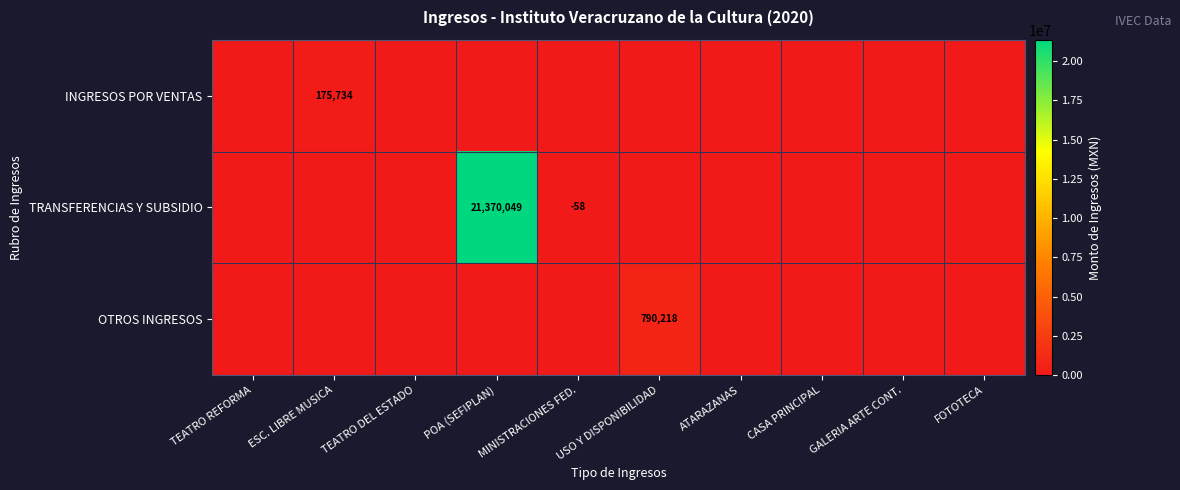

What is the sum of the OTROS INGRESOS values at POA (SEFIPLAN) and USO Y DISPONIBILIDAD?

790218.5